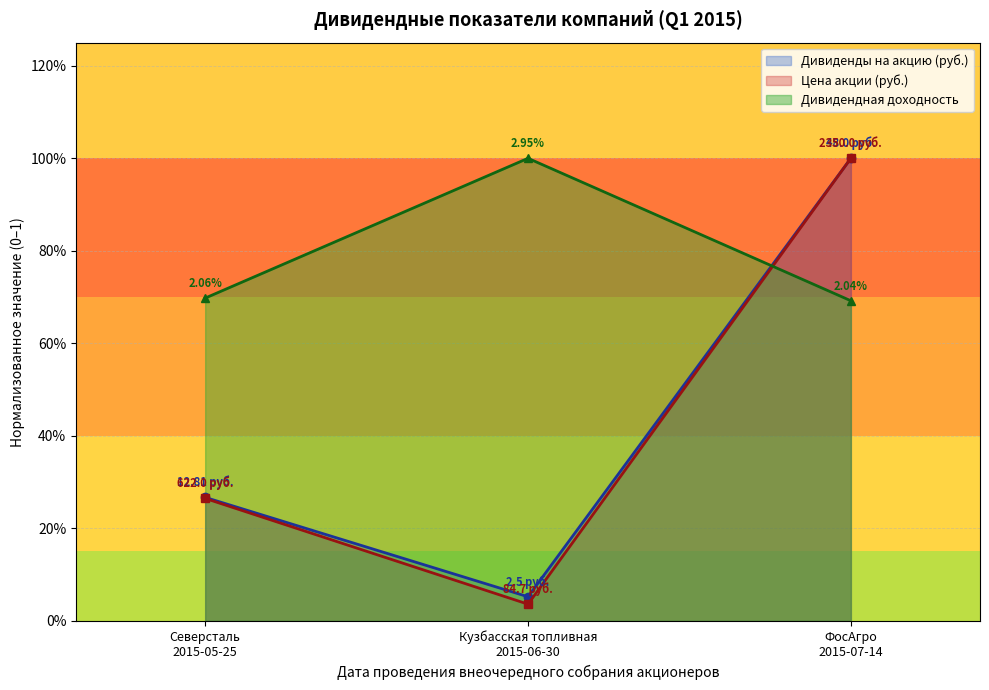

What is the approximate value of Цена акции (руб.) at ФосАгро
2015-07-14?

1.0